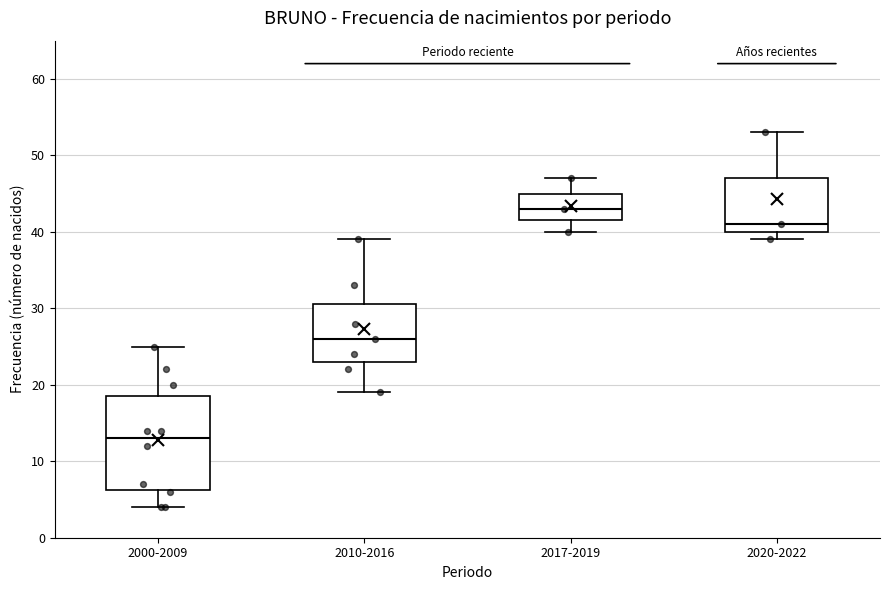

Comparing the boxes themselves (not the whiskers), which one is the tallest?

2000-2009